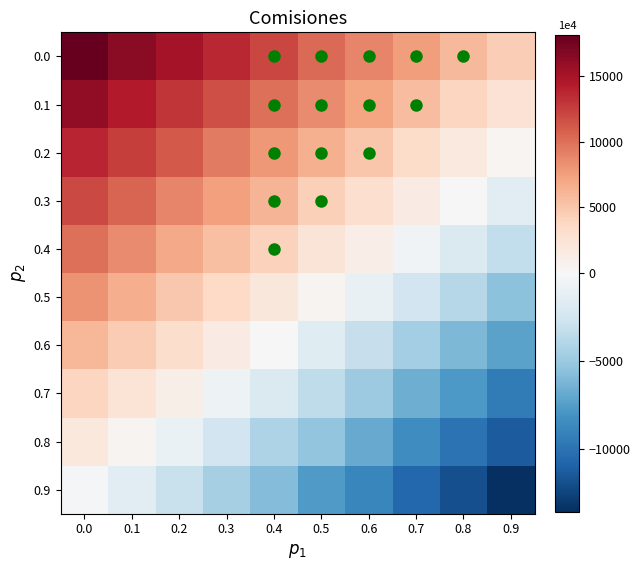

How many series are shown in this chart?

10